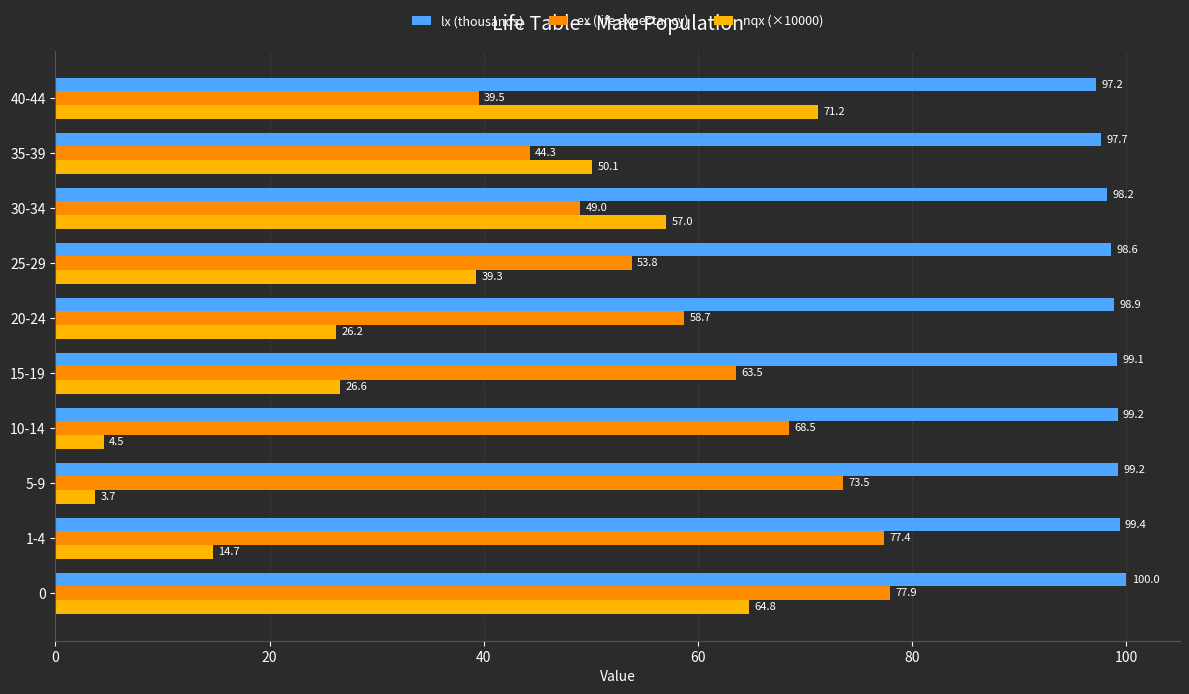

At how many categories does at least one series exceed 46?

10